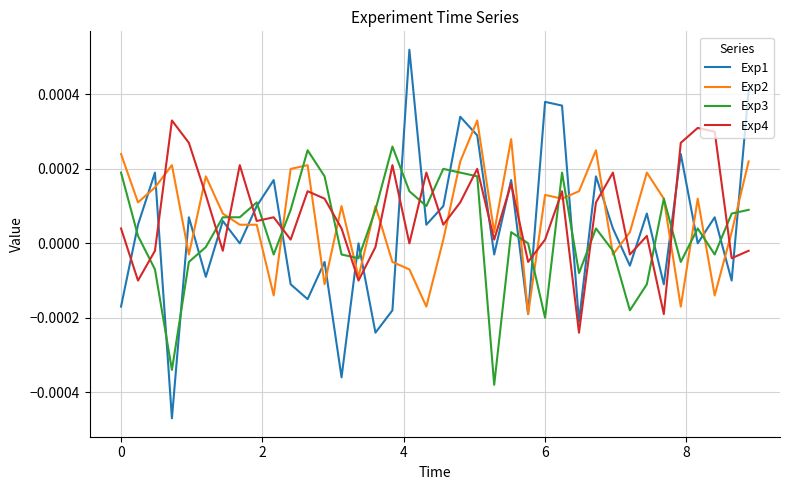

Which series has the largest range (max minus min)?

Exp1